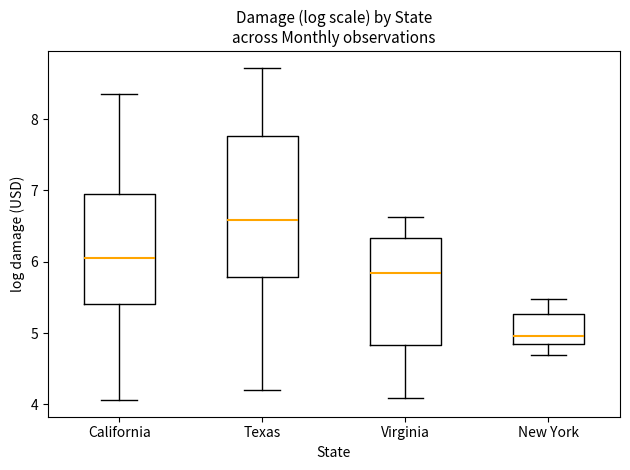

Comparing the boxes themselves (not the whiskers), which one is the tallest?

Texas